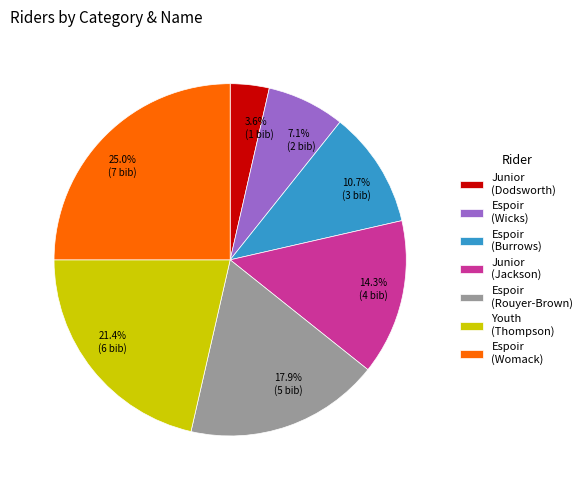

Does any single category account for the majority?

No